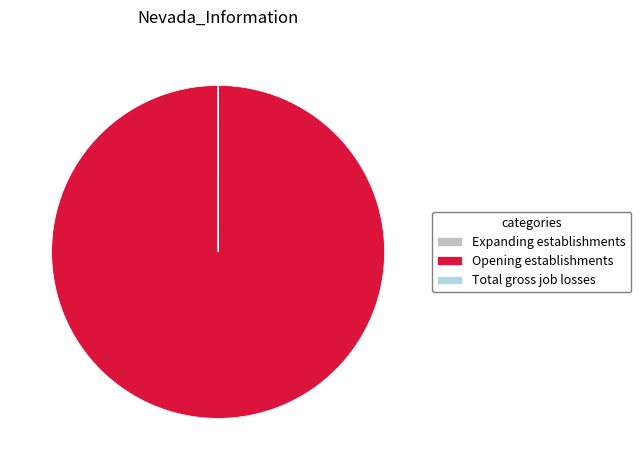

Is there a majority slice in this chart?

Yes